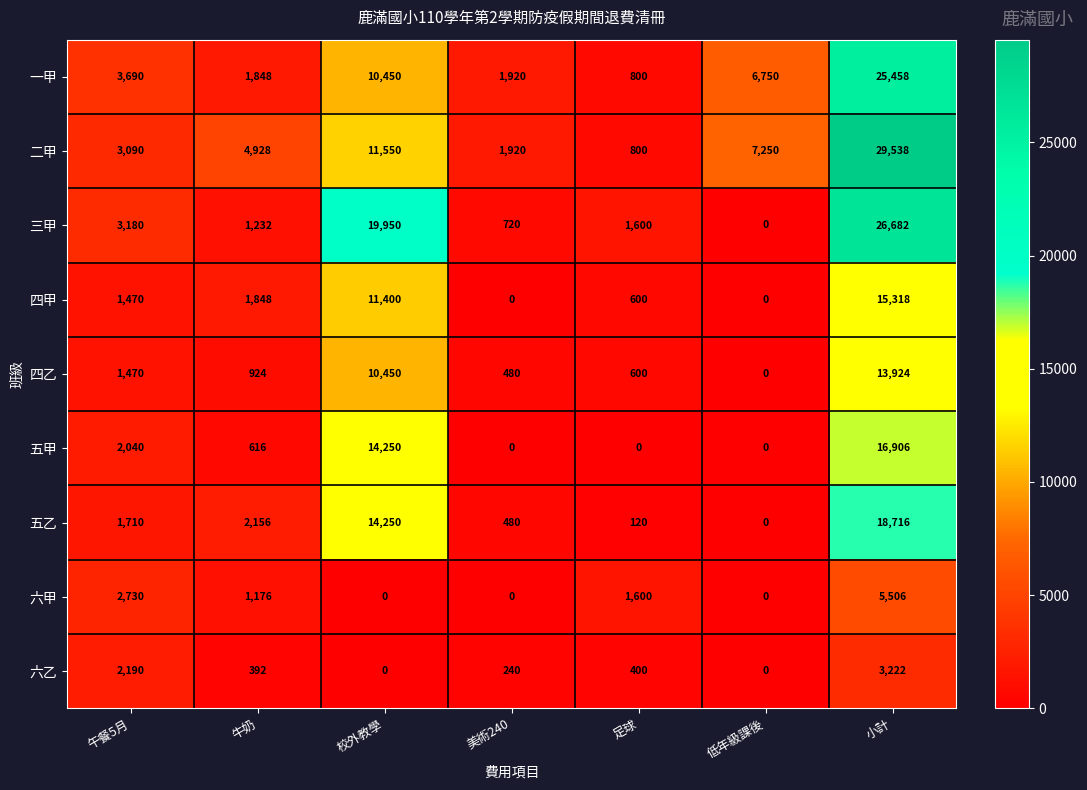

At which category is the sum across all series the highest?

小計